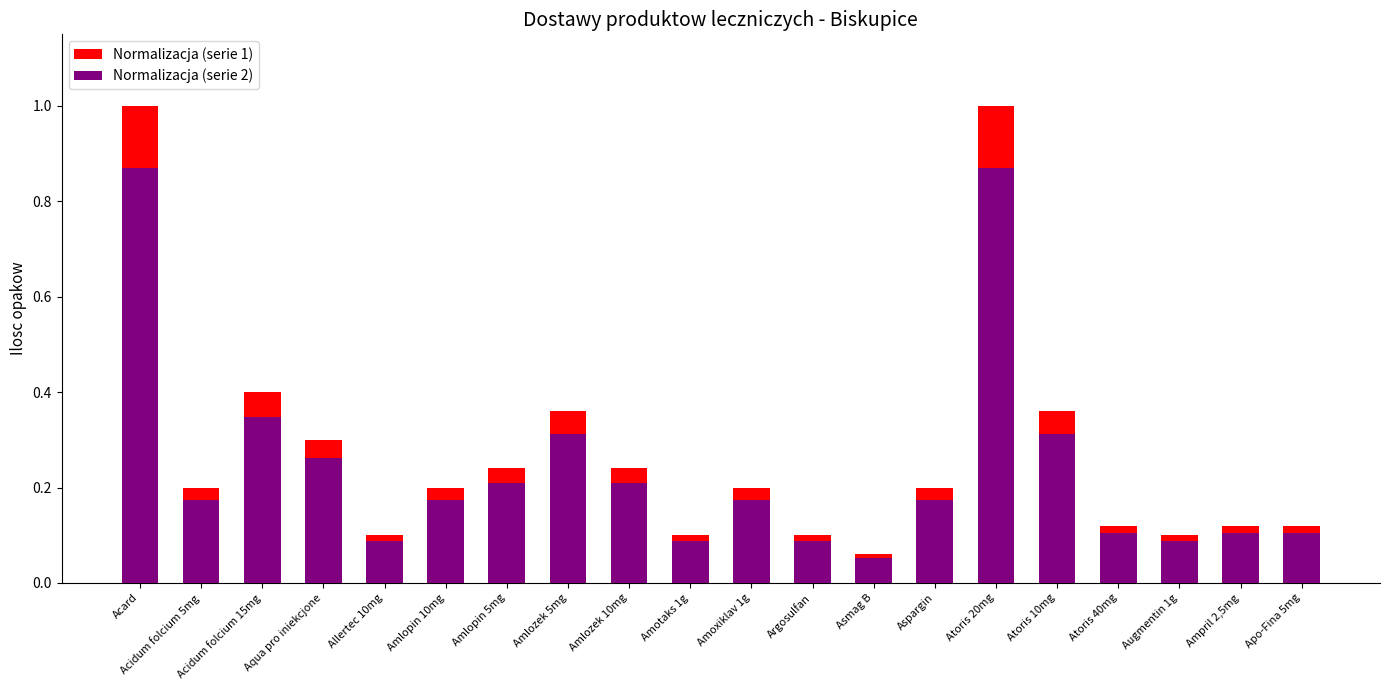

True or false: Normalizacja (serie 2) has a value of 0.1 at Augmentin 1g.

True